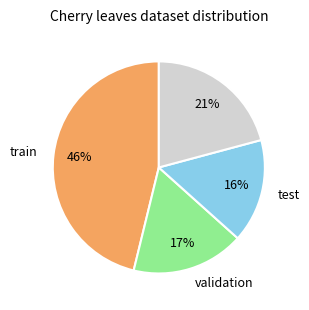

Is there a majority slice in this chart?

No